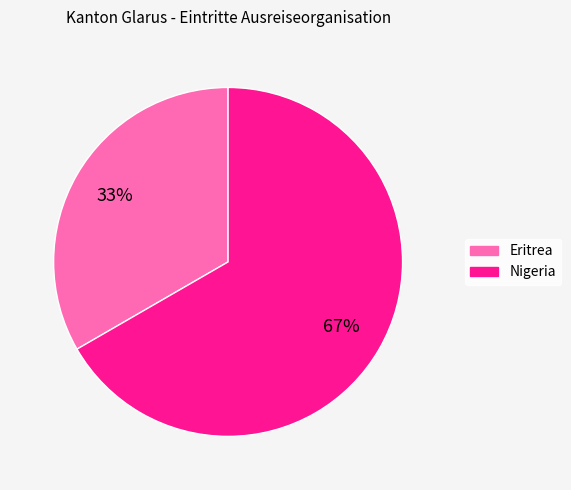

The Eritrea slice represents 33% of the pie. True or false?

True